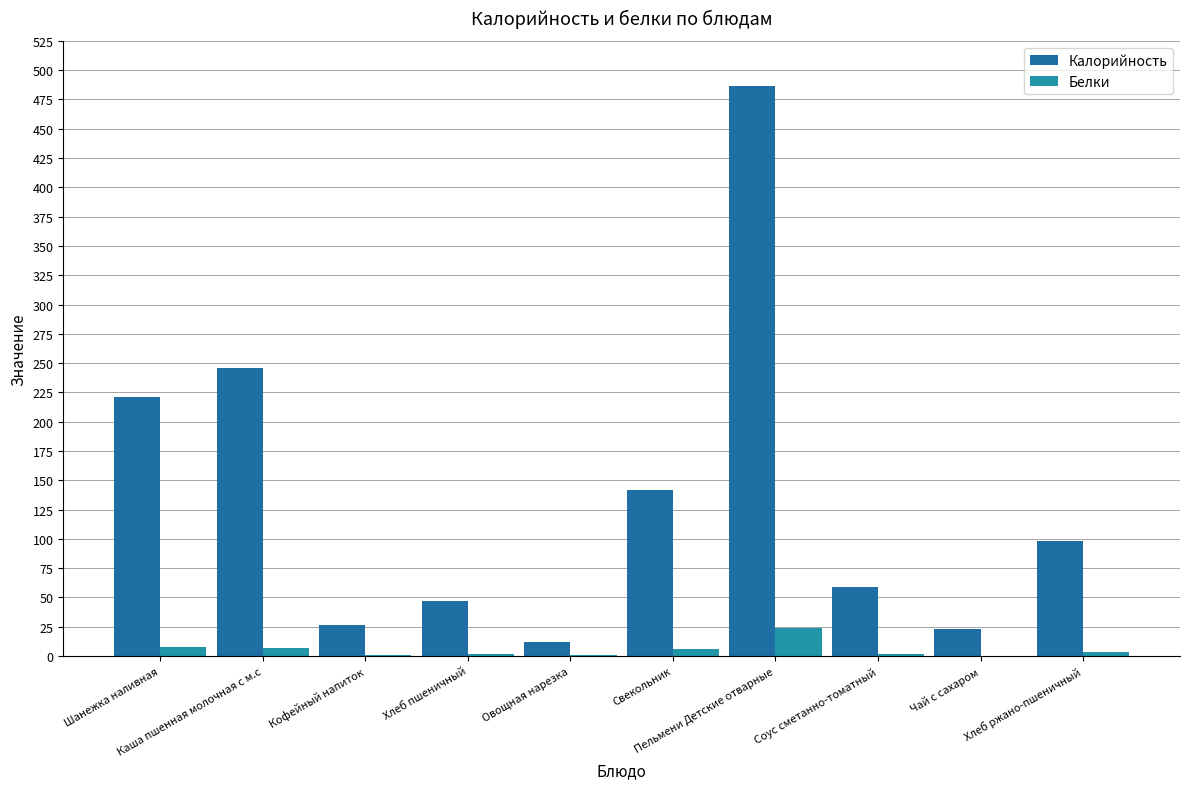

Where is Калорийность nearest to the value 249?

Каша пшенная молочная с м.с